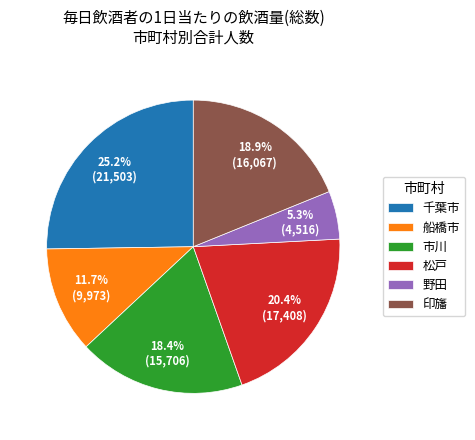

True or false: 印旛 accounts for 19% of the total.

True